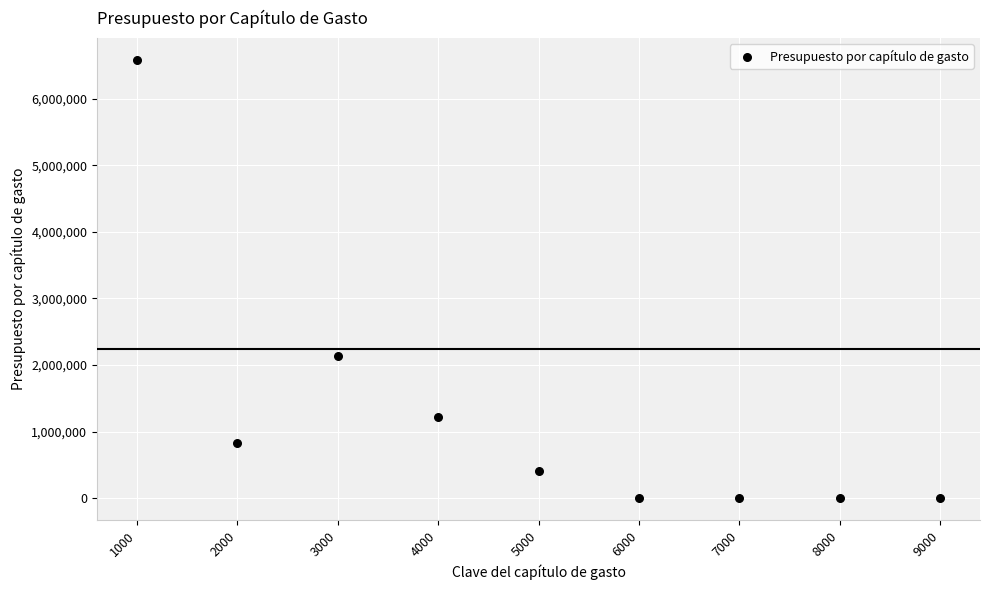

What Y value in the scatter plot is closest to 3291464?

2133836.0